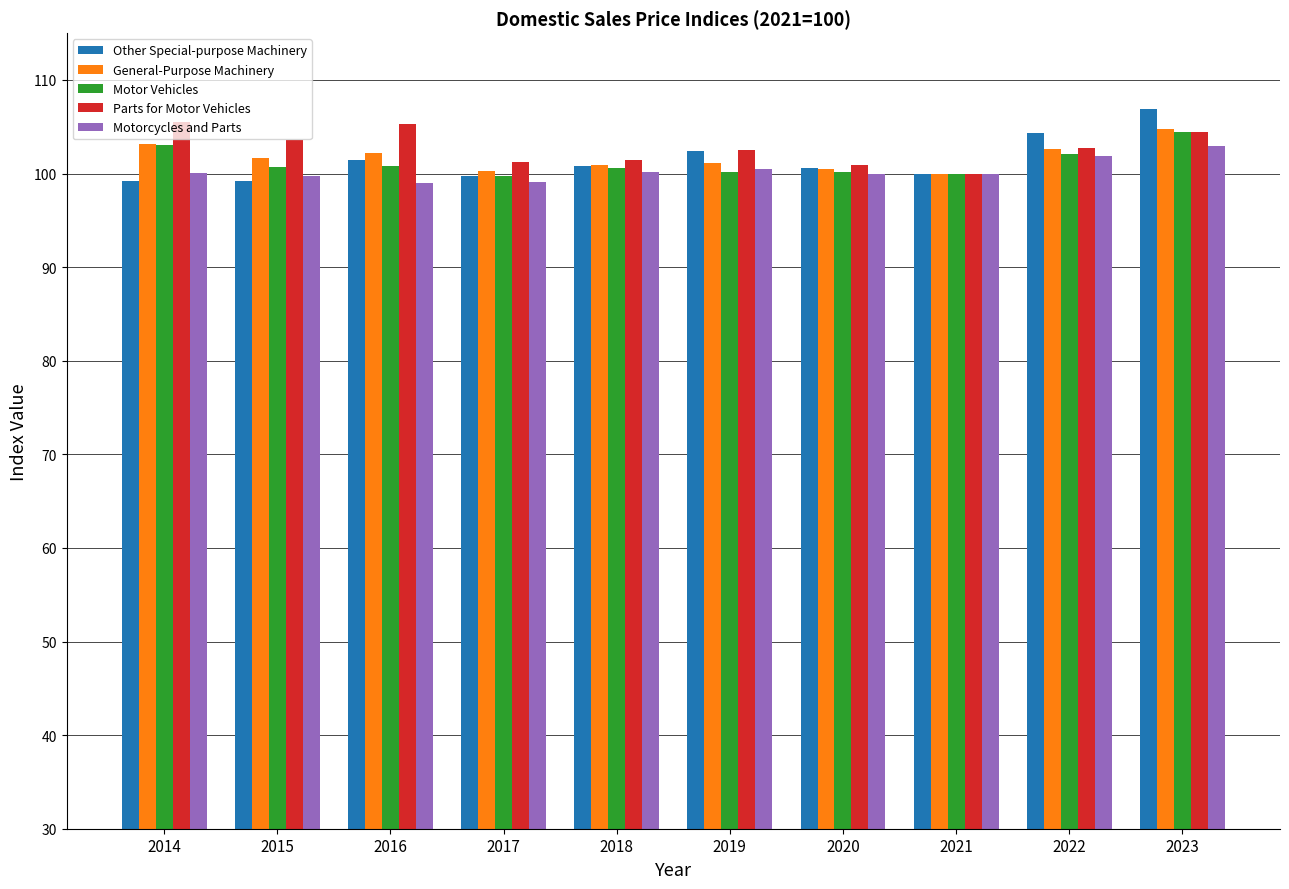

Count the number of data series in this chart.

5